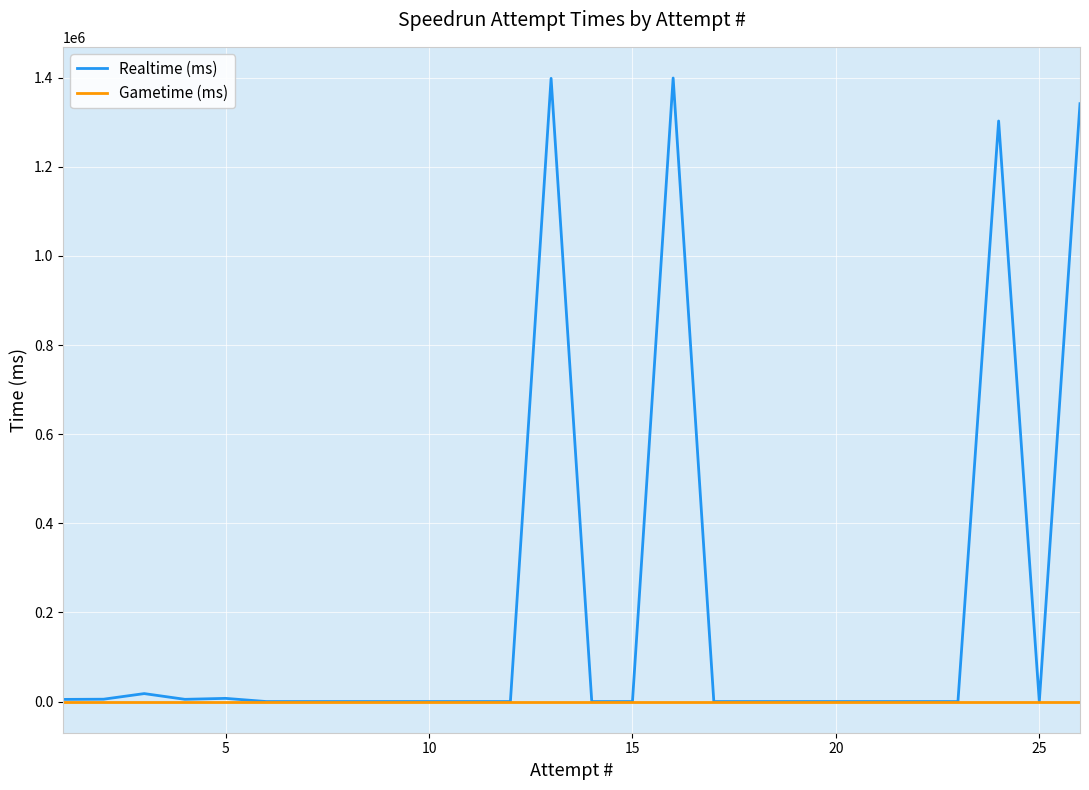

Rank the series by their maximum value, from highest to lowest.

Realtime (ms), Gametime (ms)